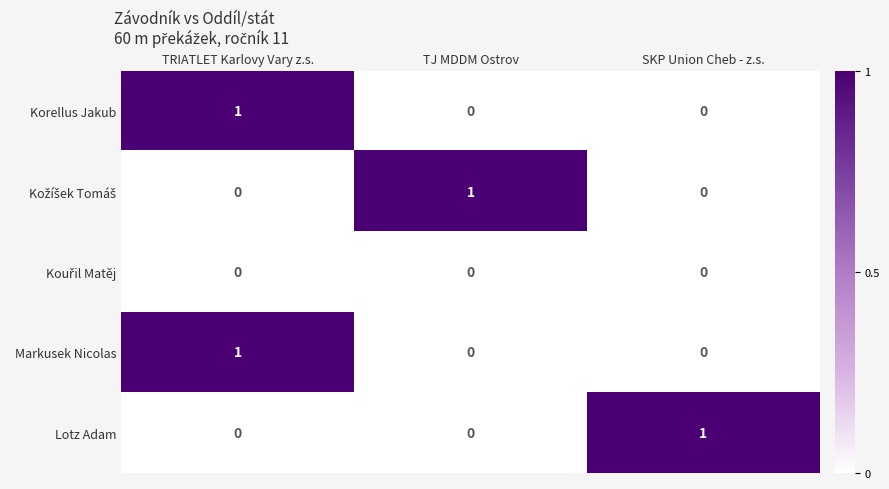

At how many categories does at least one series exceed 0?

3